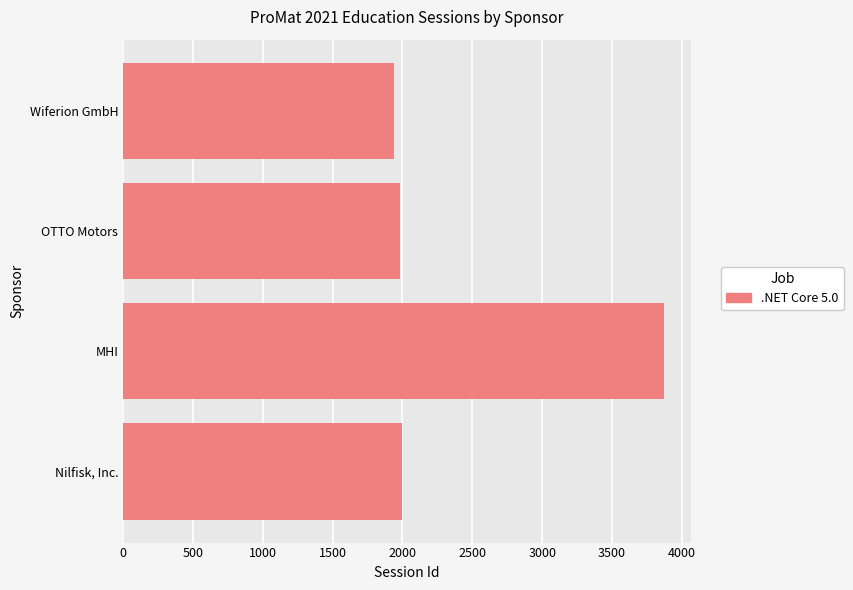

True or false: the data shows 1325 at OTTO Motors.

False